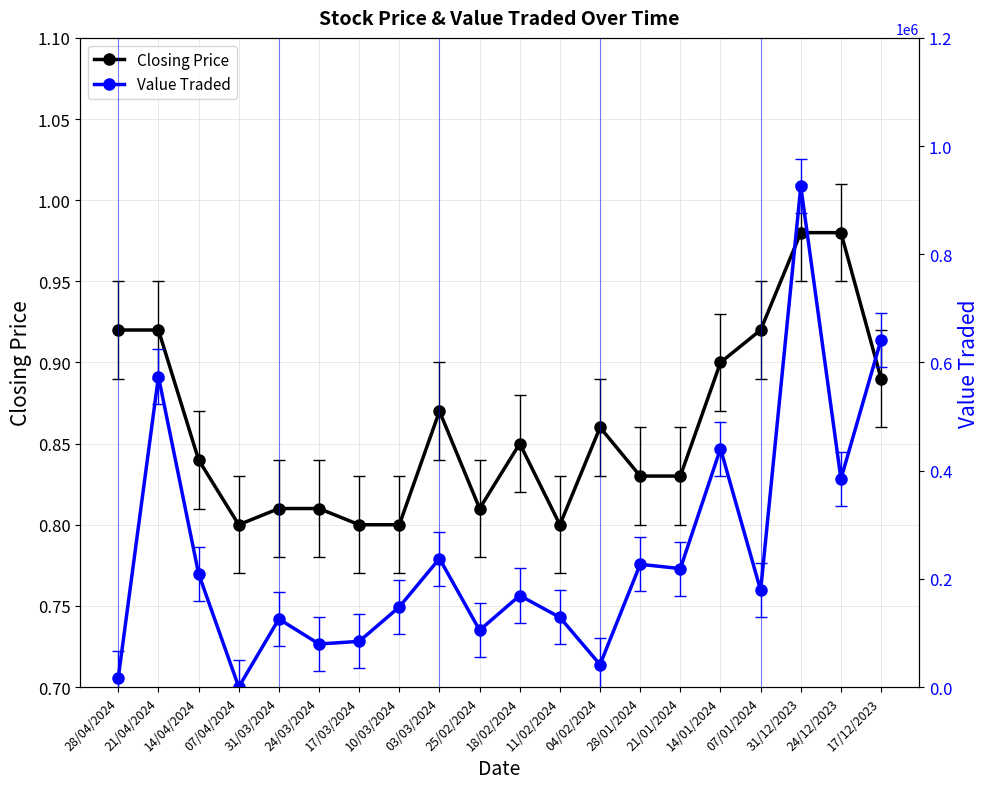

How many data points does each series have?

20